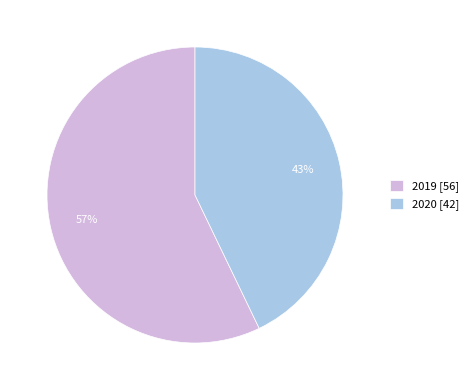

How many segments does this pie chart have?

2